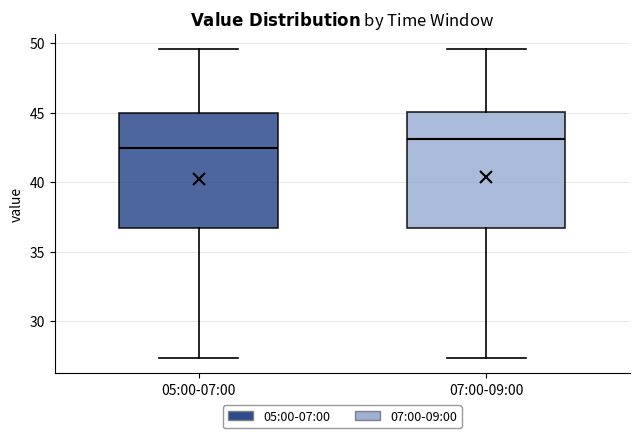

Which box's median line is the highest?

07:00-09:00